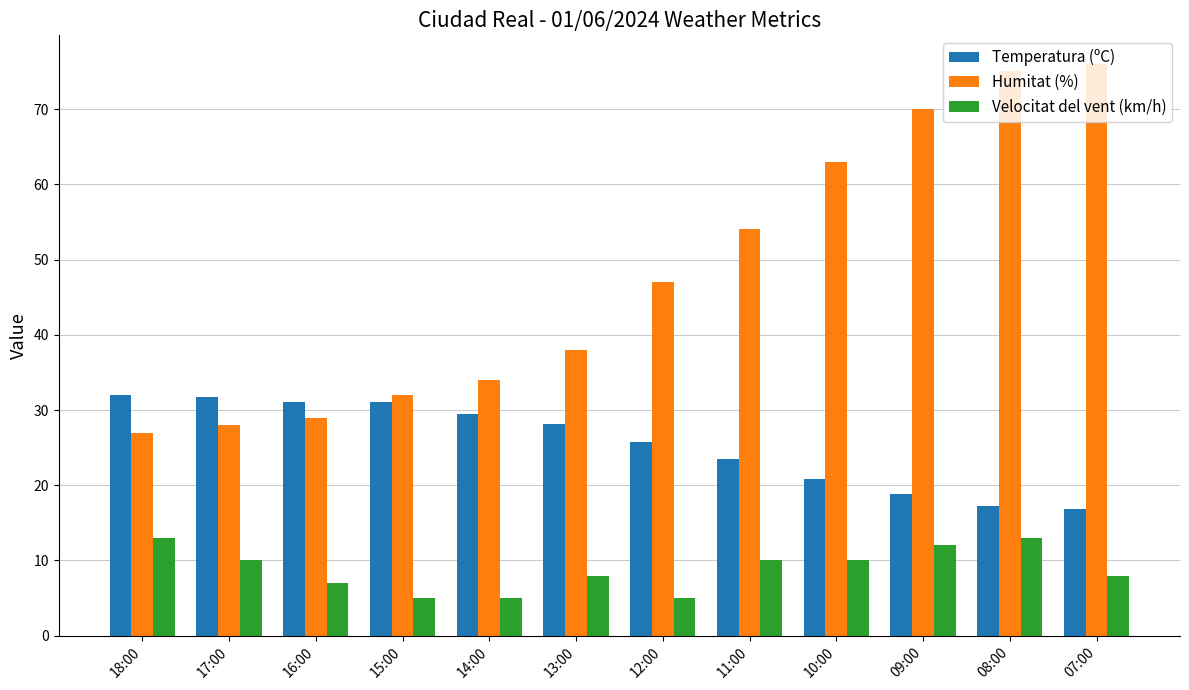

What is the value of the Temperatura (ºC) bar at the 9th from the left?

20.8